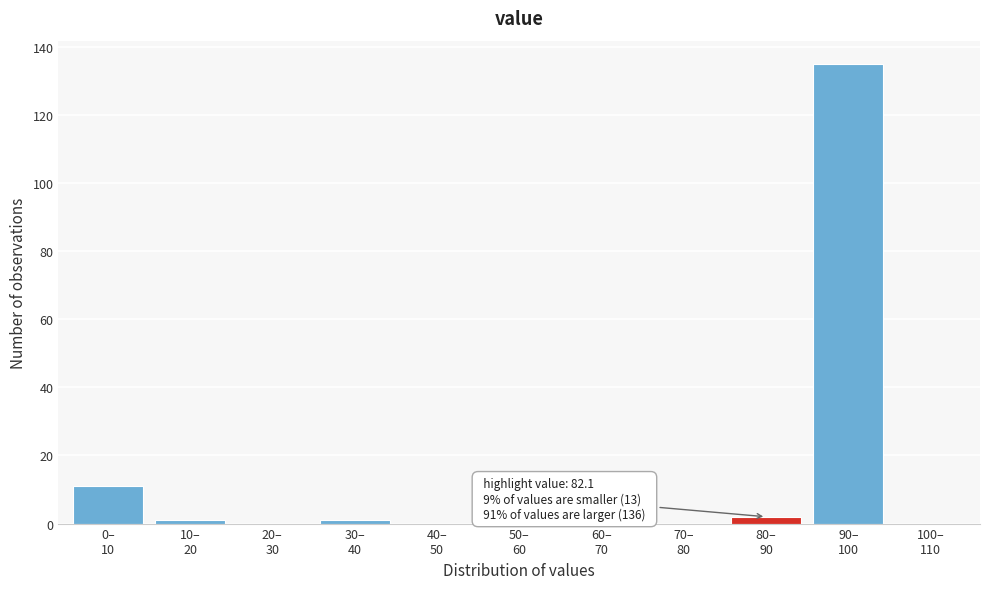

What is the maximum value shown in the chart?

135